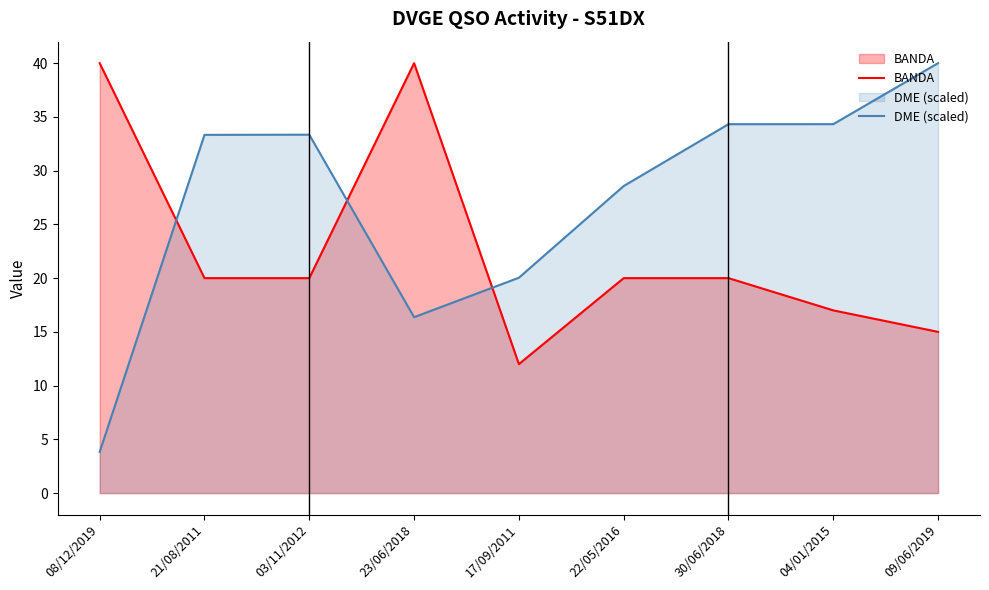

Rank the categories by DME (scaled) value from highest to lowest.

09/06/2019, 04/01/2015, 30/06/2018, 03/11/2012, 21/08/2011, 22/05/2016, 17/09/2011, 23/06/2018, 08/12/2019